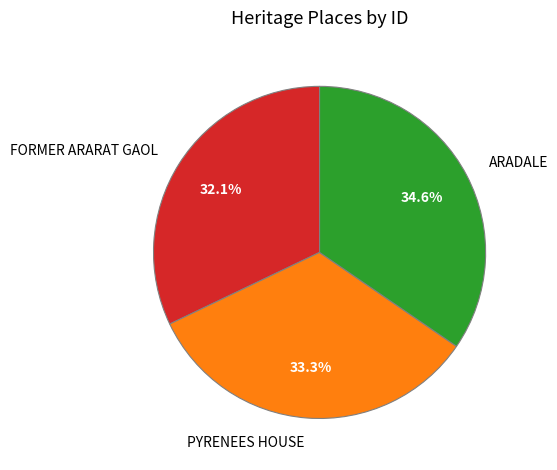

Is there a majority slice in this chart?

No